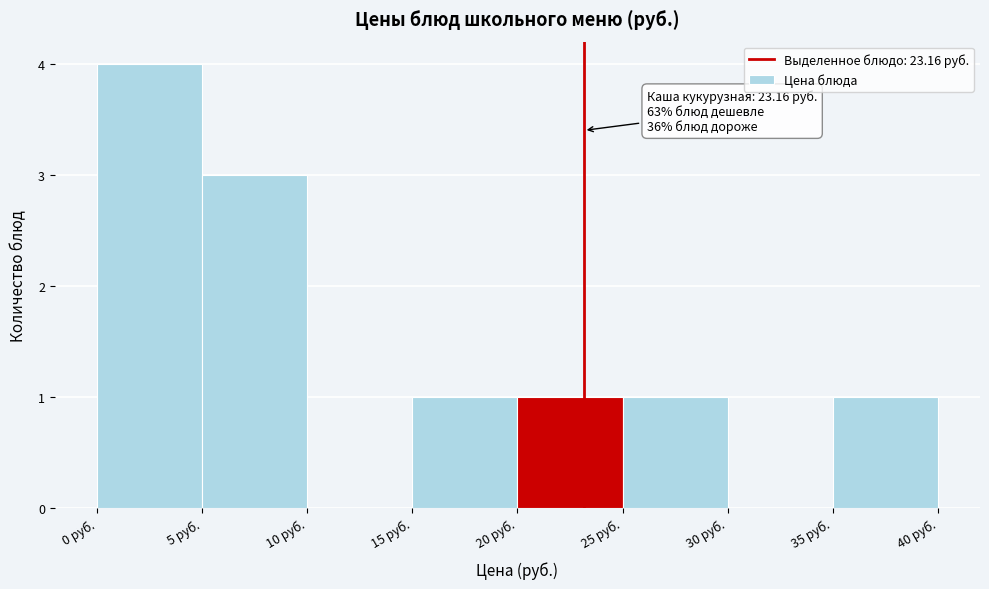

Over which range of the x-axis is the bar tallest?

0 to 5